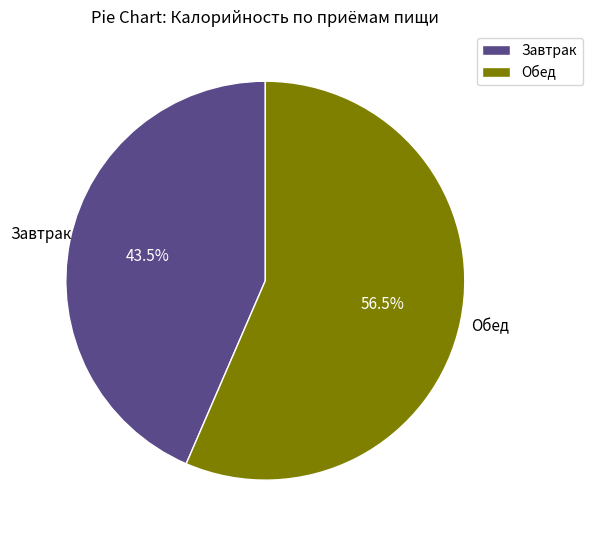

What is the largest slice in the pie chart?

Обед